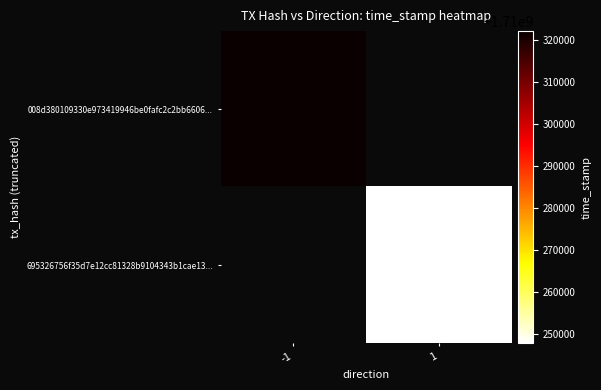

Is the value of 695326756f35d7e12cc81328b9104343b1cae13... at -1 greater than the value of 008d380109330e973419946be0fafc2c2bb6606... at -1?

No